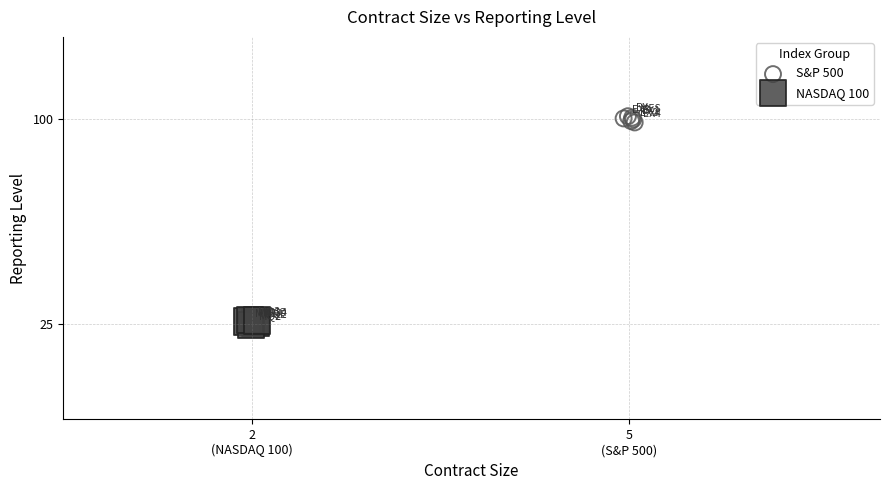

Which series contains the highest Y value?

S&P 500